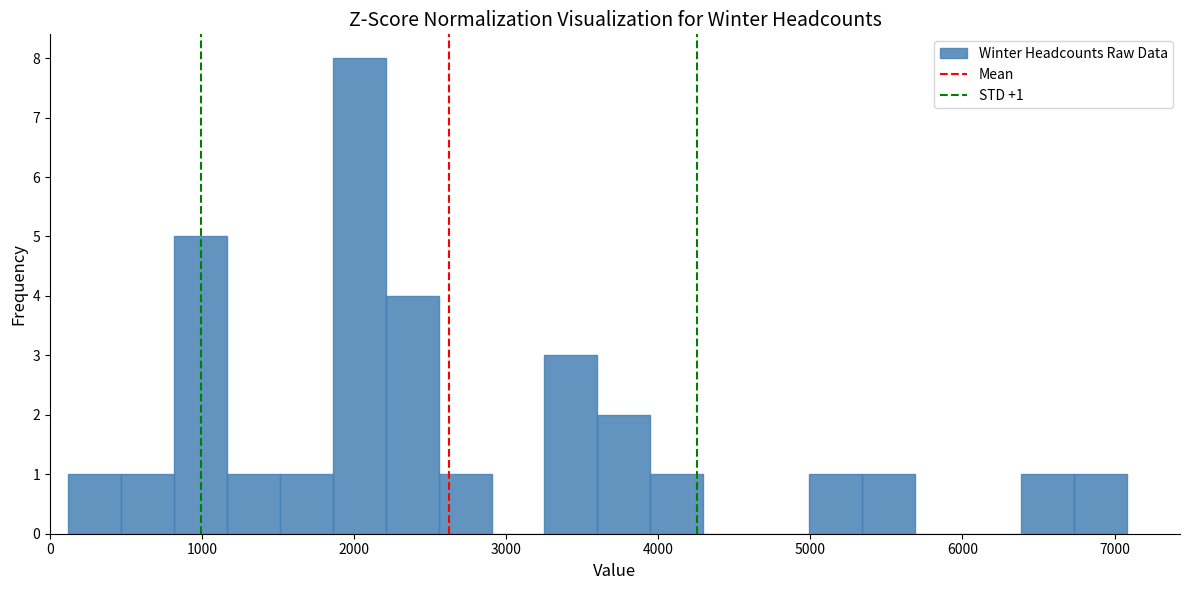

Around what value on the x-axis is the tallest bar? Give the approximate position of its centre, as read against the axis.

2000